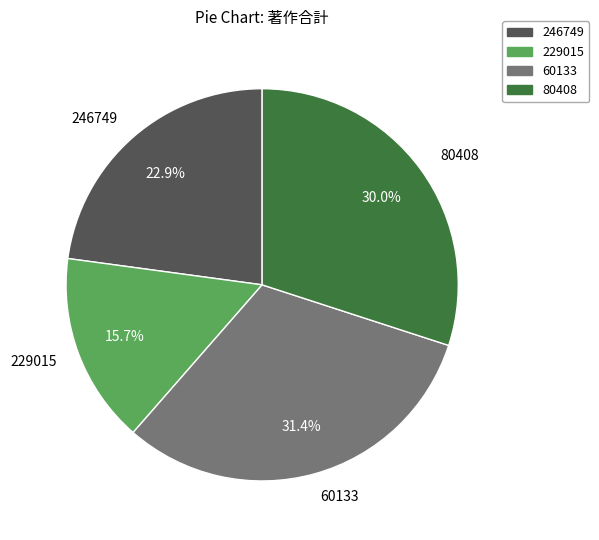

Count the number of slices in the pie.

4